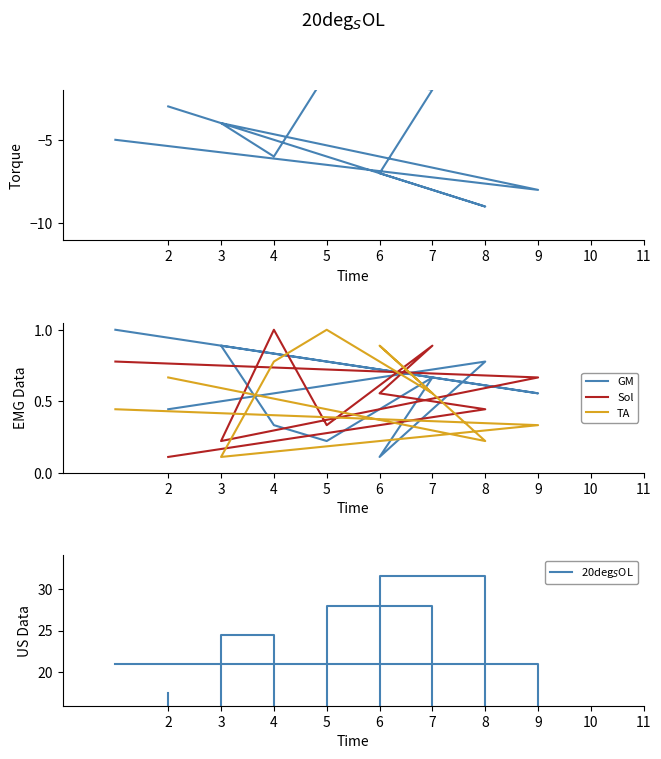

How many values in the 20deg$_S$OL series exceed 17?

5